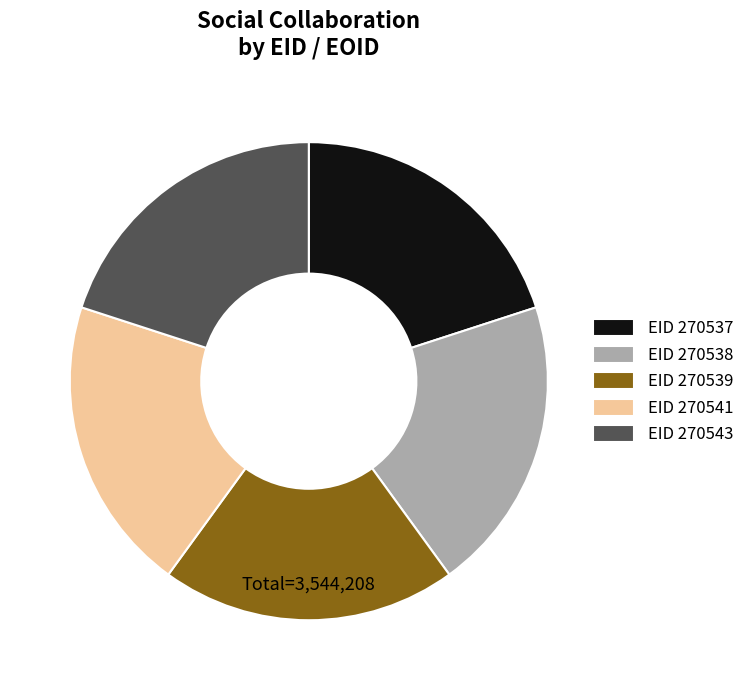

Does any single category account for the majority?

No